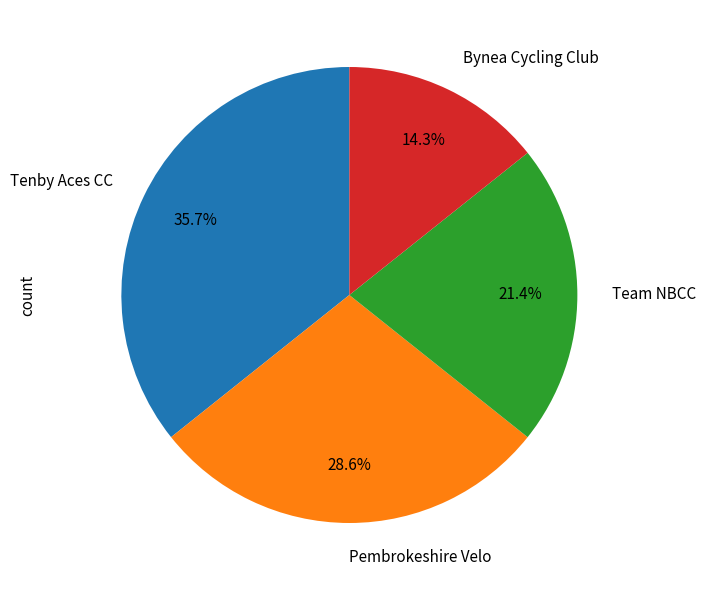

Between Team NBCC and Bynea Cycling Club, which is larger?

Team NBCC